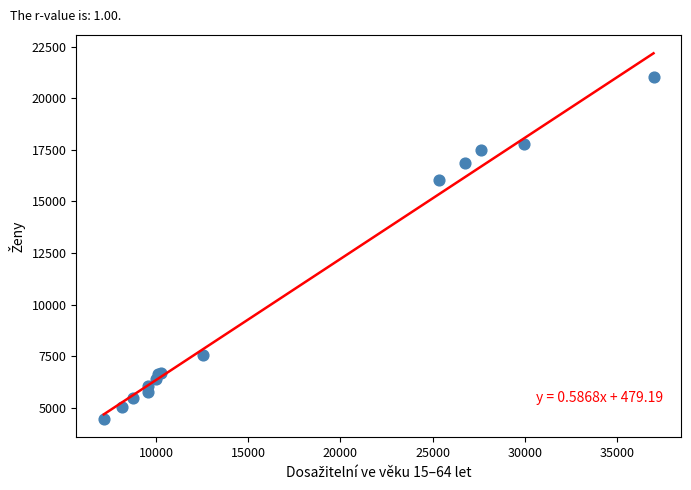

What Y value in the scatter plot is closest to 12742?

16042